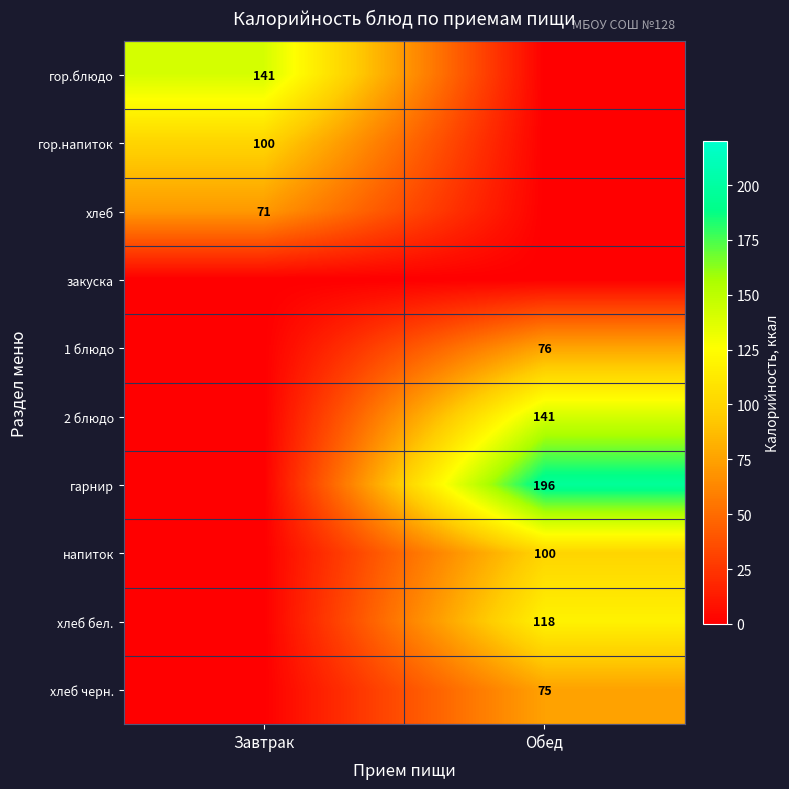

The value of гарнир at Обед is 316. True or false?

False